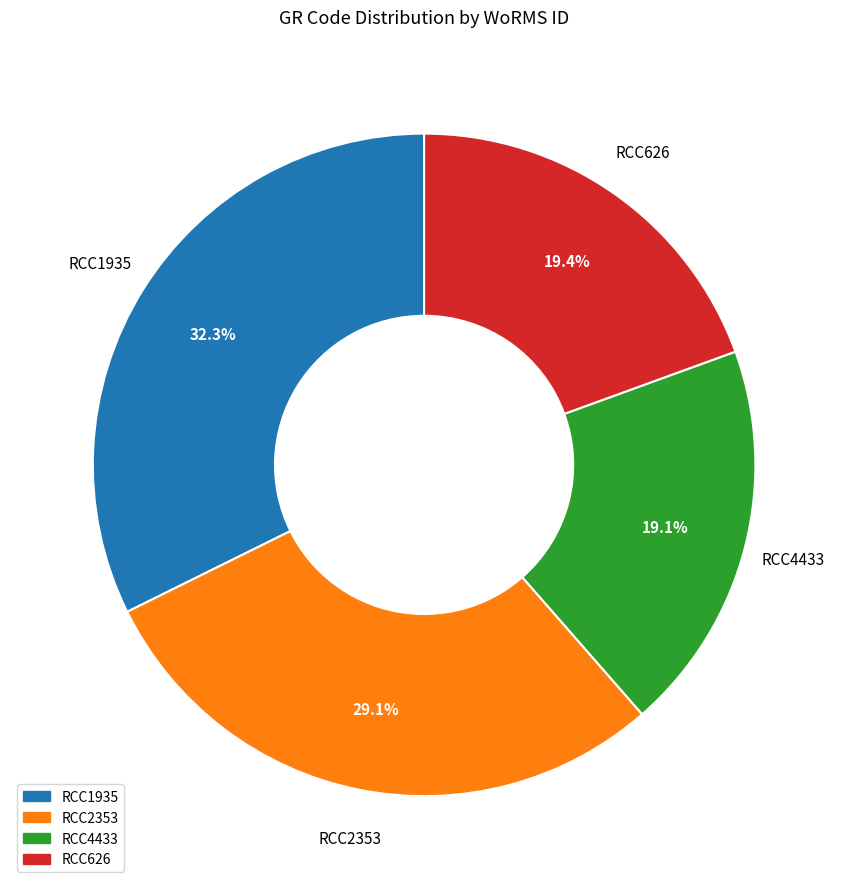

To the nearest percent, what is the difference between the RCC2353 and RCC626 slice percentages?

10%